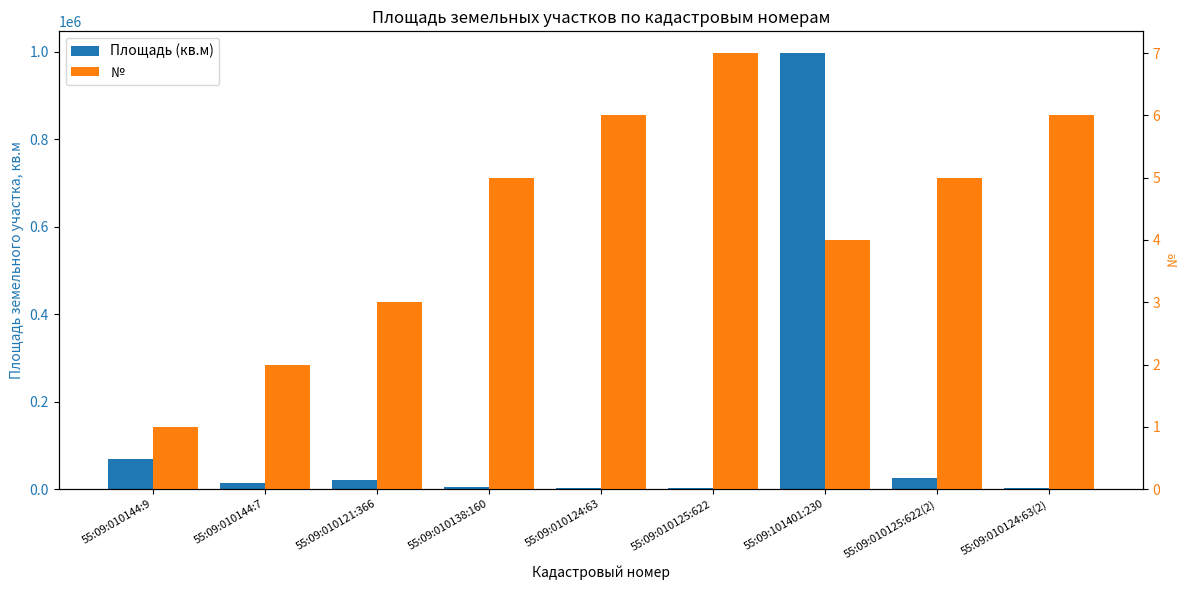

Which series changed the most between 55:09:010121:366 and 55:09:101401:230?

Площадь (кв.м)